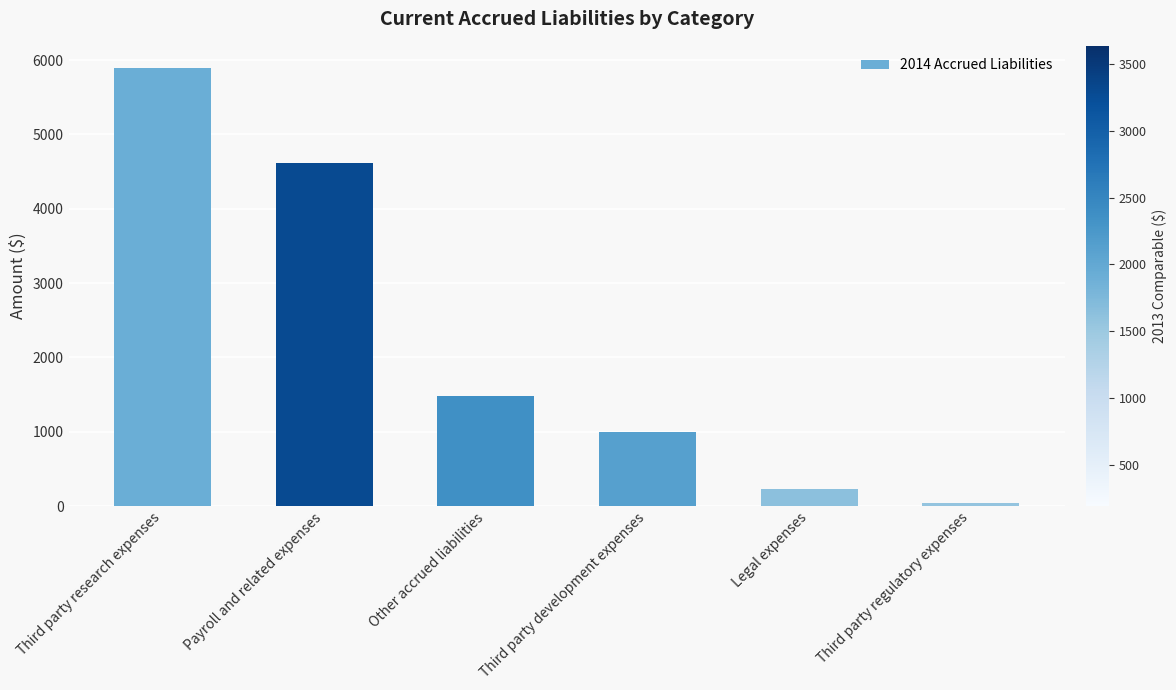

Reading left to right, extract all data points from this chart.

Third party research expenses=5898	Payroll and related expenses=4613	Other accrued liabilities=1480	Third party development expenses=1000	Legal expenses=224	Third party regulatory expenses=40